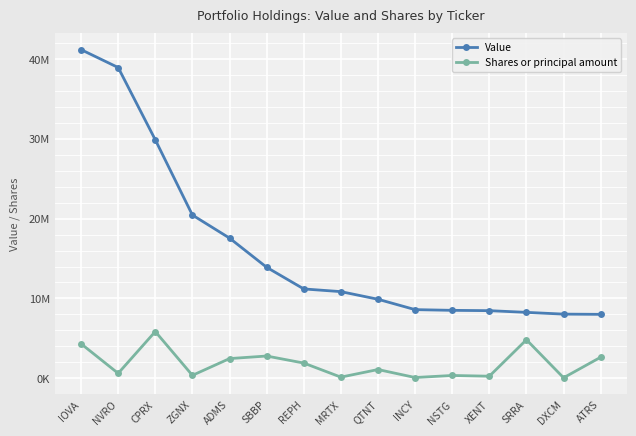

What is the spread (max minus min) of values at SBBP?

11111951